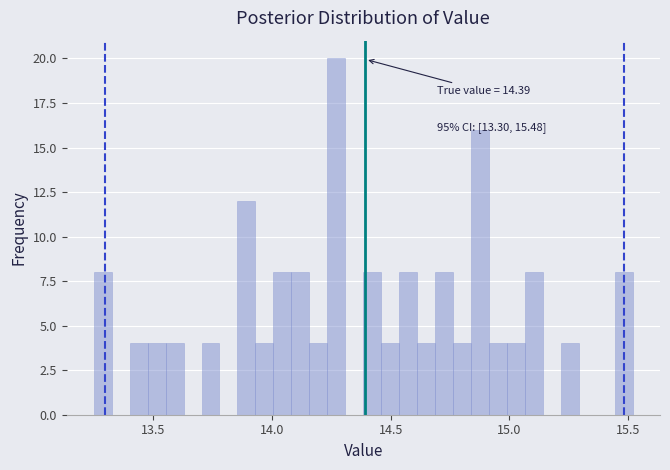

Around what value on the x-axis is the tallest bar? Give the approximate position of its centre, as read against the axis.

14.25